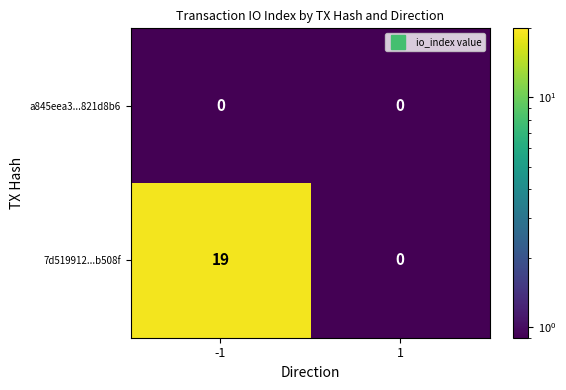

At which category does the chart reach its peak across all series?

-1